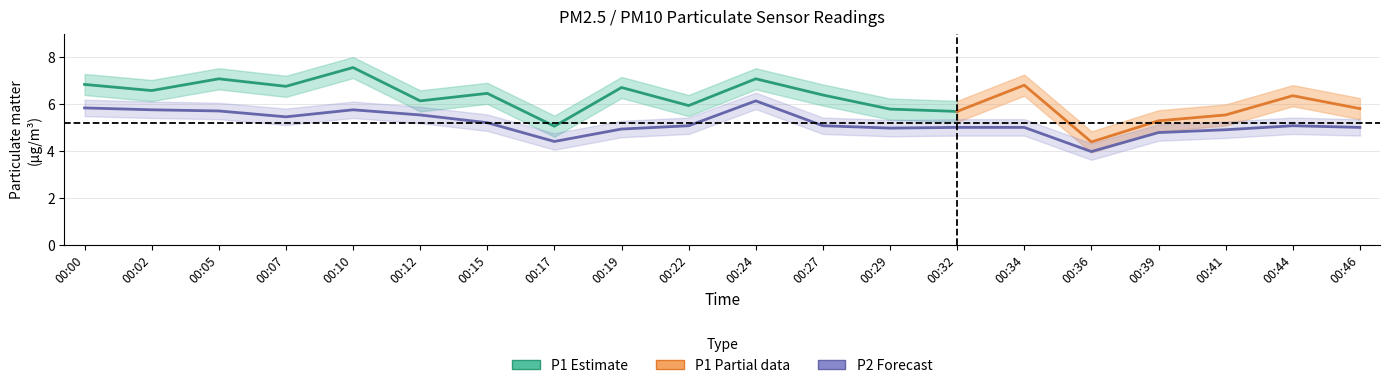

What is the minimum value shown in the chart?

4.0